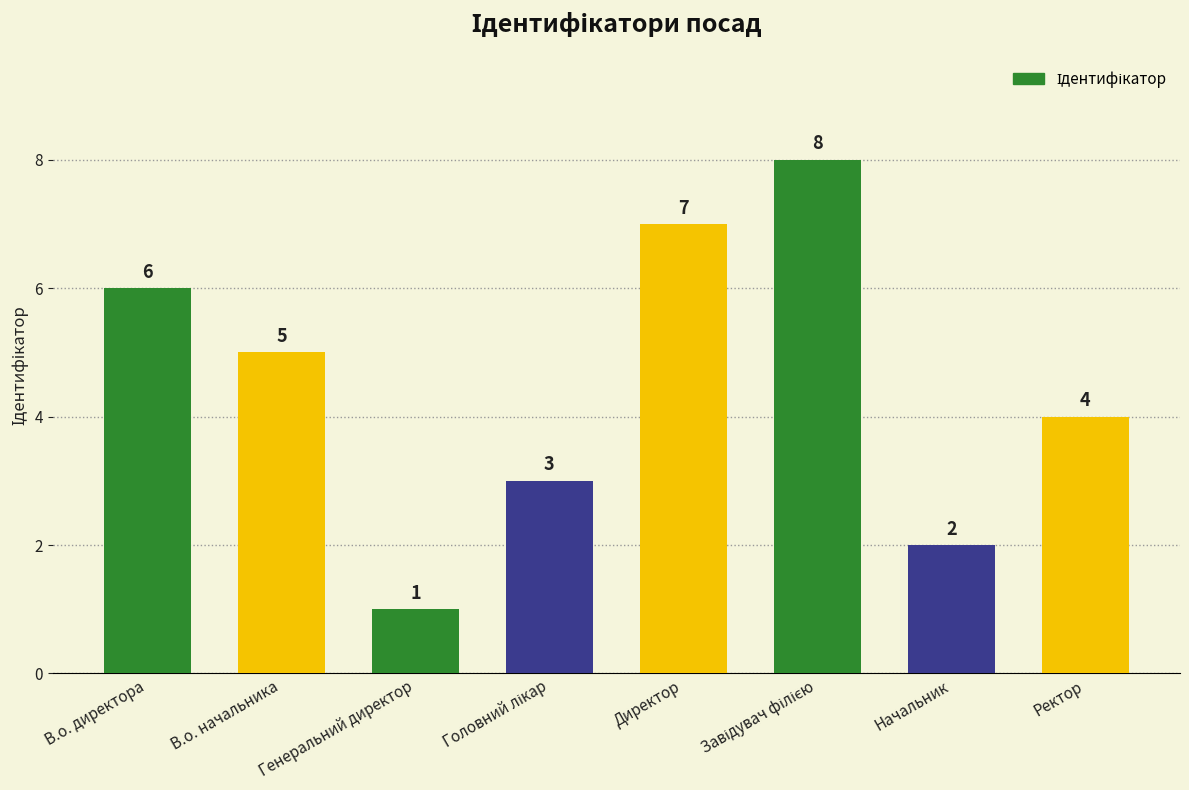

What value does the data have at В.о. начальника?

5